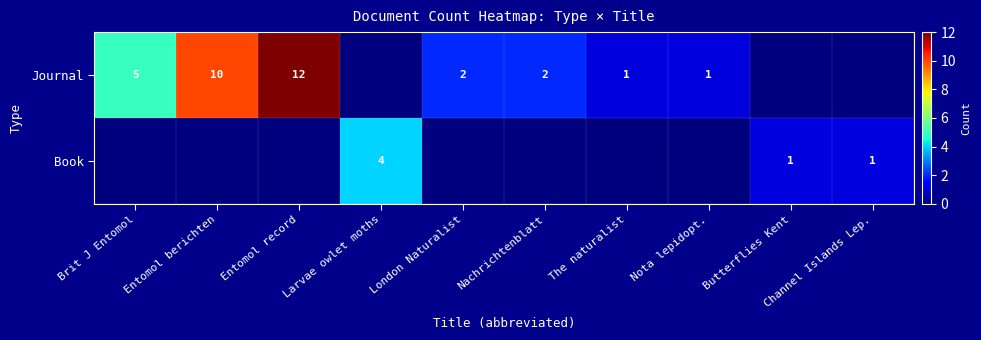

The Journal series shows 2 at Nota lepidopt.. True or false?

False